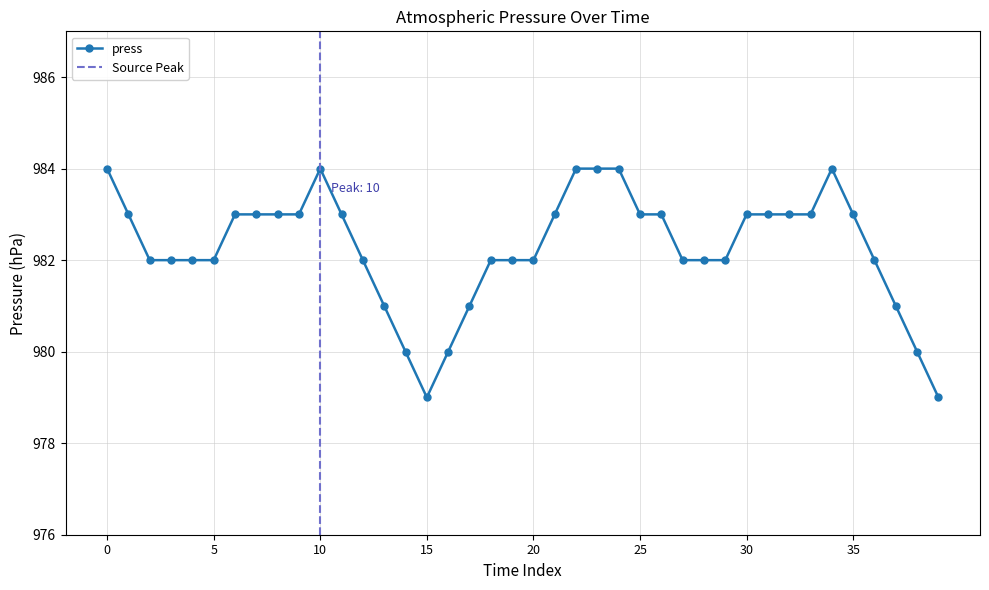

What is the lowest value of the press series?

979